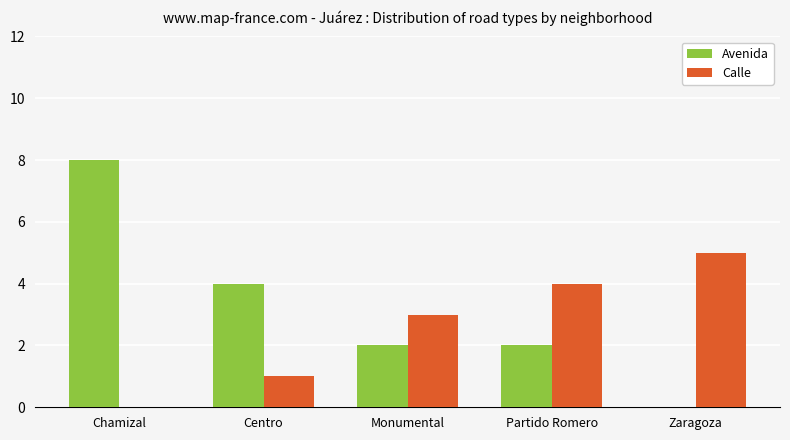

What is the total value across all series at Monumental?

5